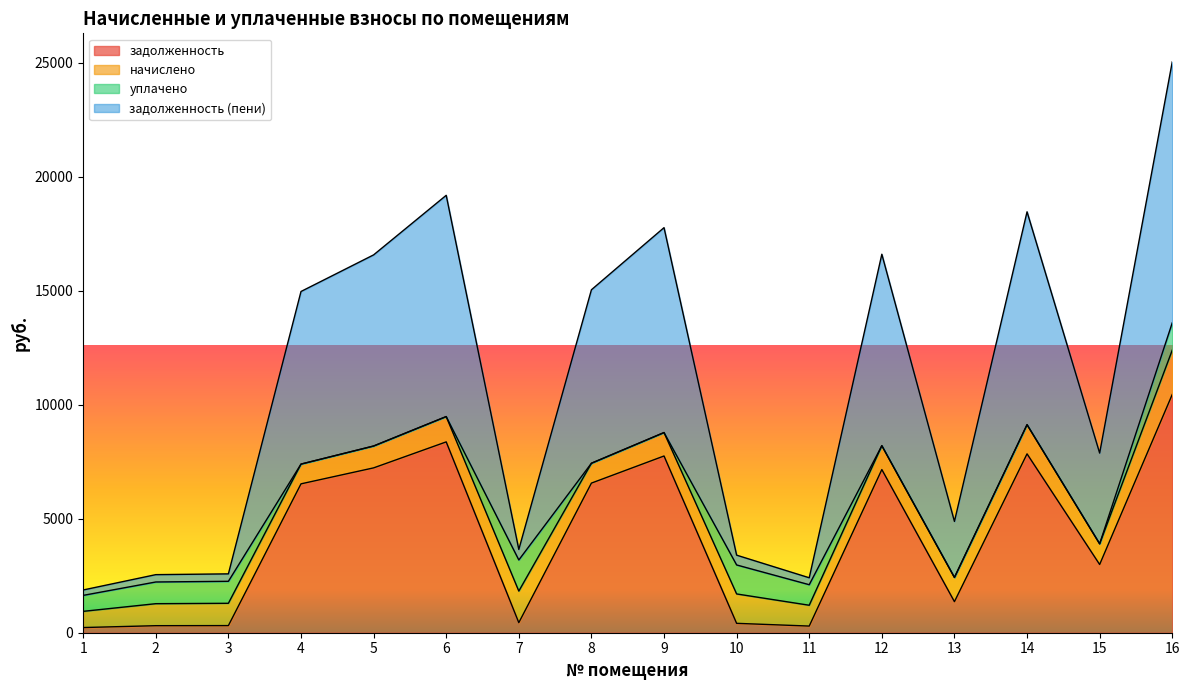

At which category is the sum across all series the highest?

16